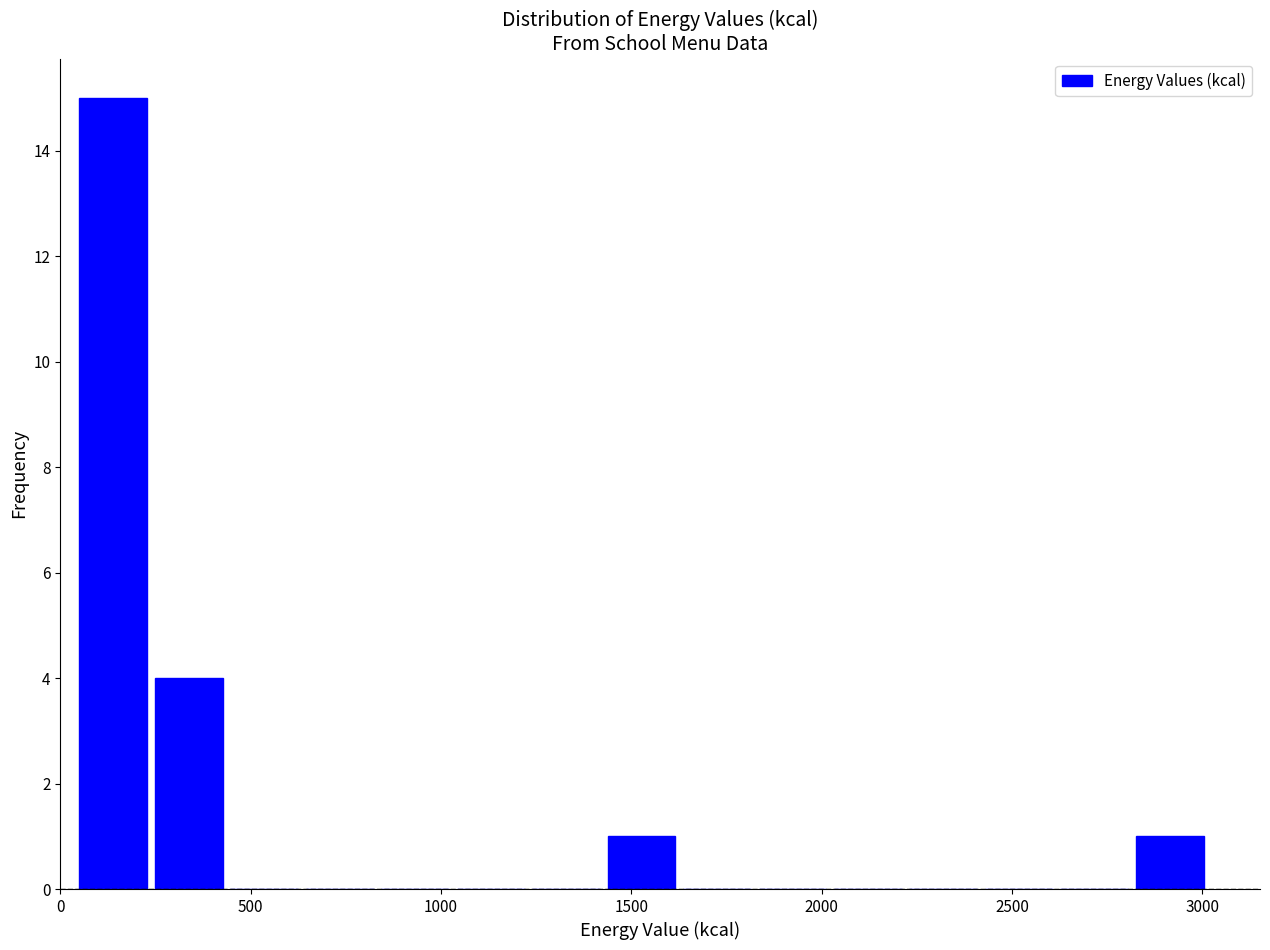

Around what value on the x-axis is the tallest bar? Give the approximate position of its centre, as read against the axis.

150